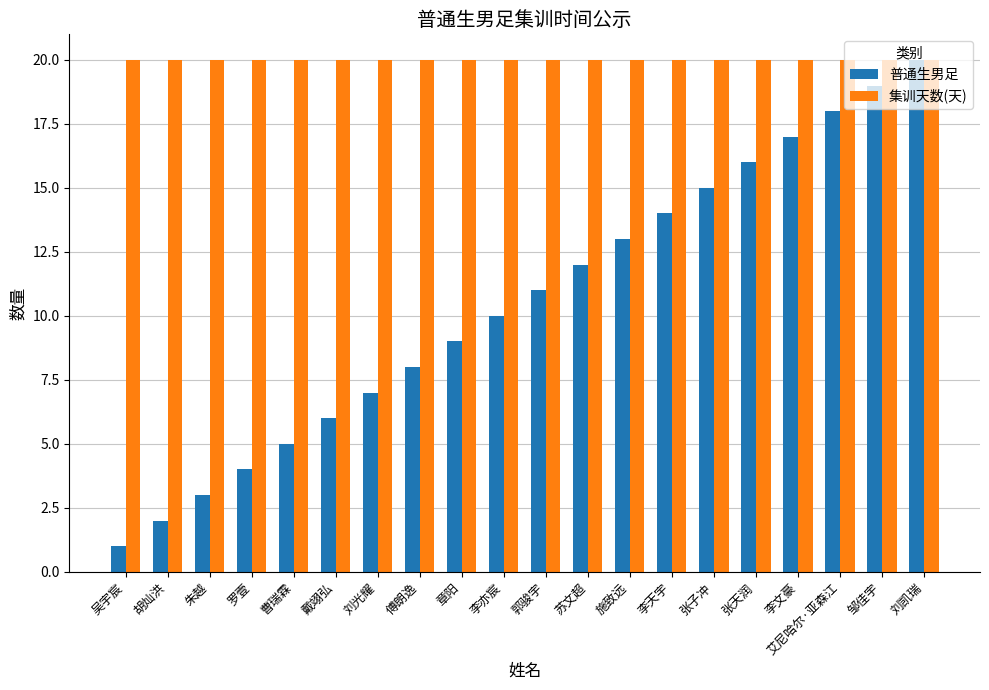

How many data points in 普通生男足 are less than 11?

10